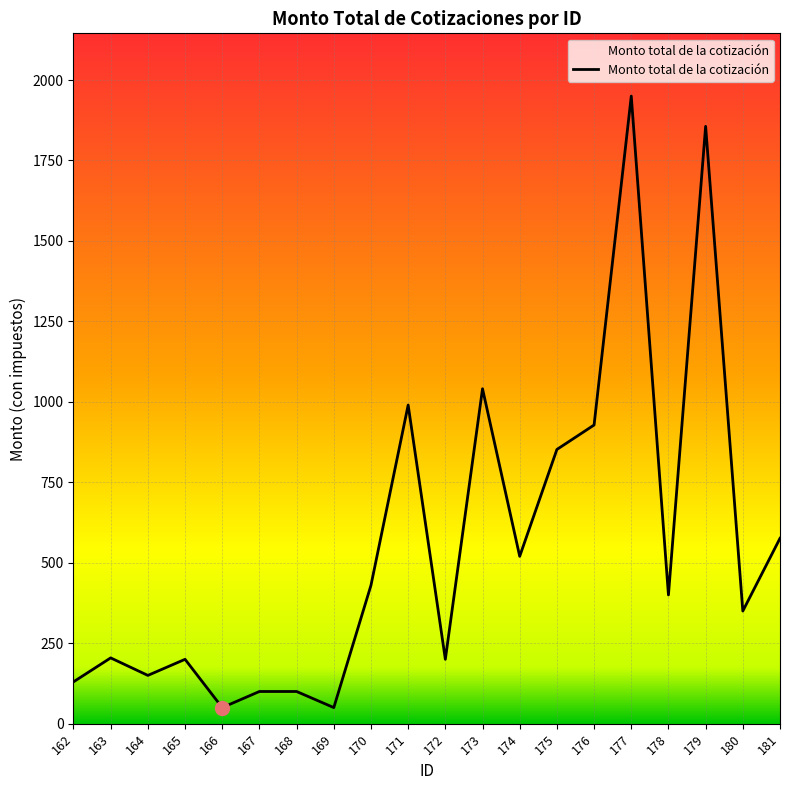

Approximately how many times larger is the value at 170 compared to 162?

3.3